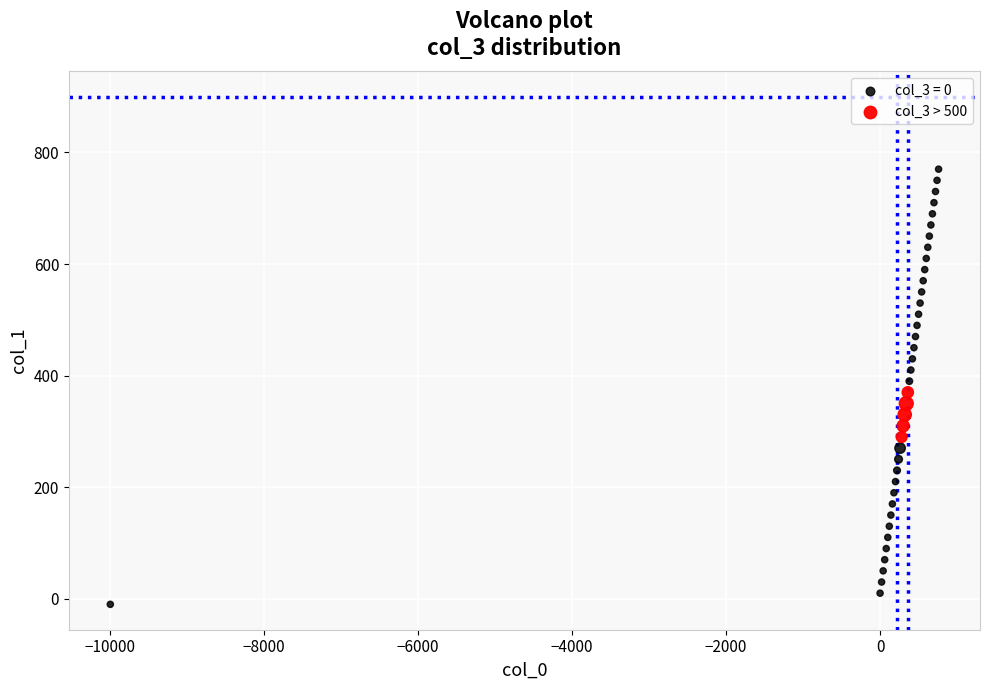

Which series has the widest spread of Y values?

col_3 = 0